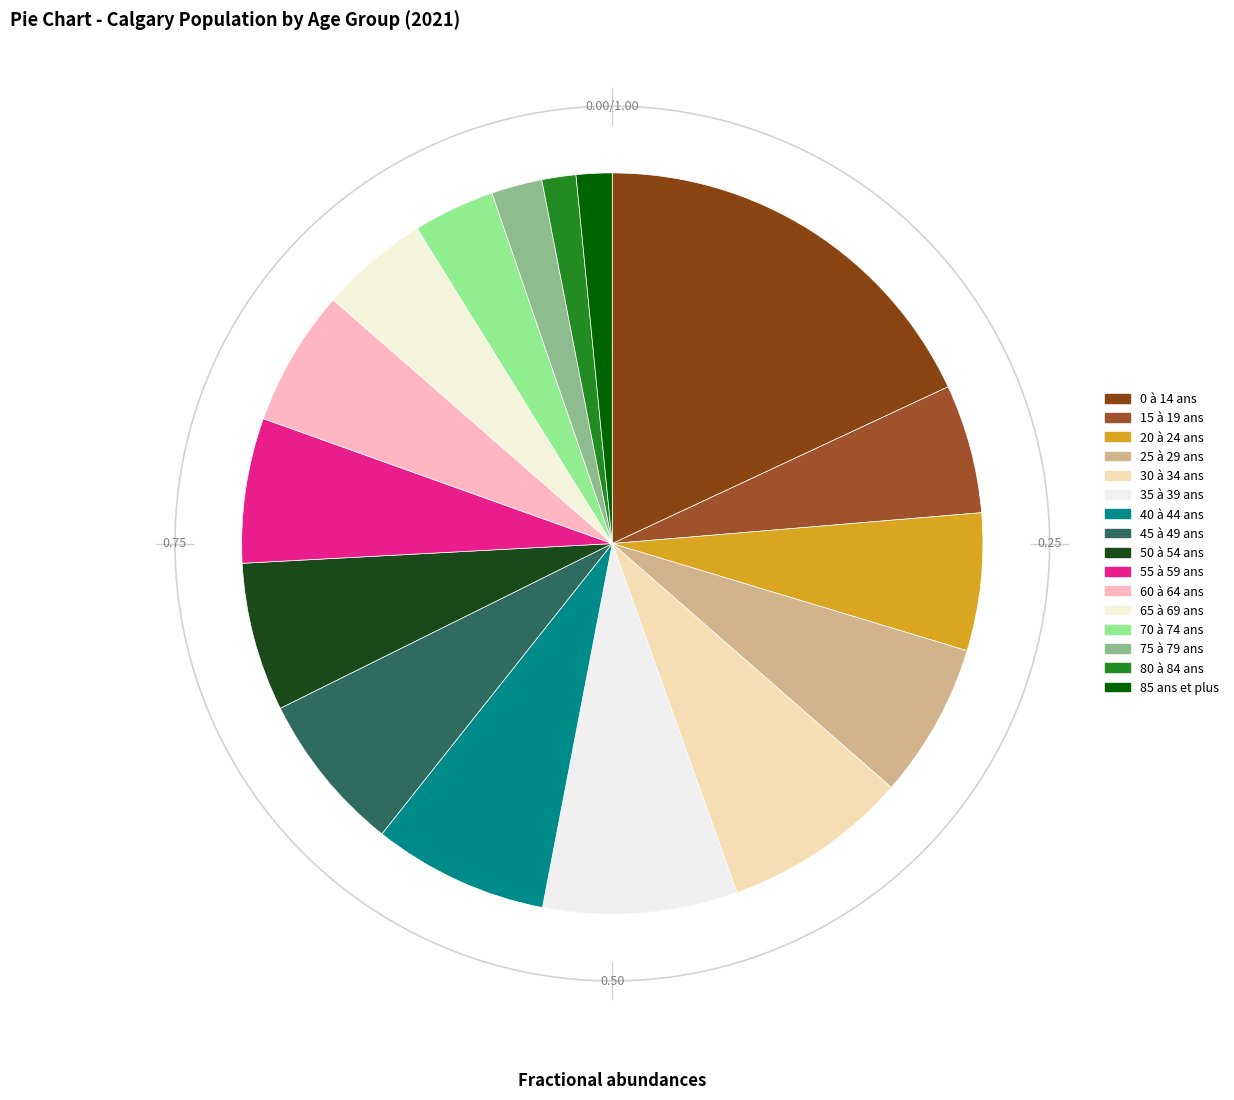

Is there any slice that represents more than half of the pie?

No